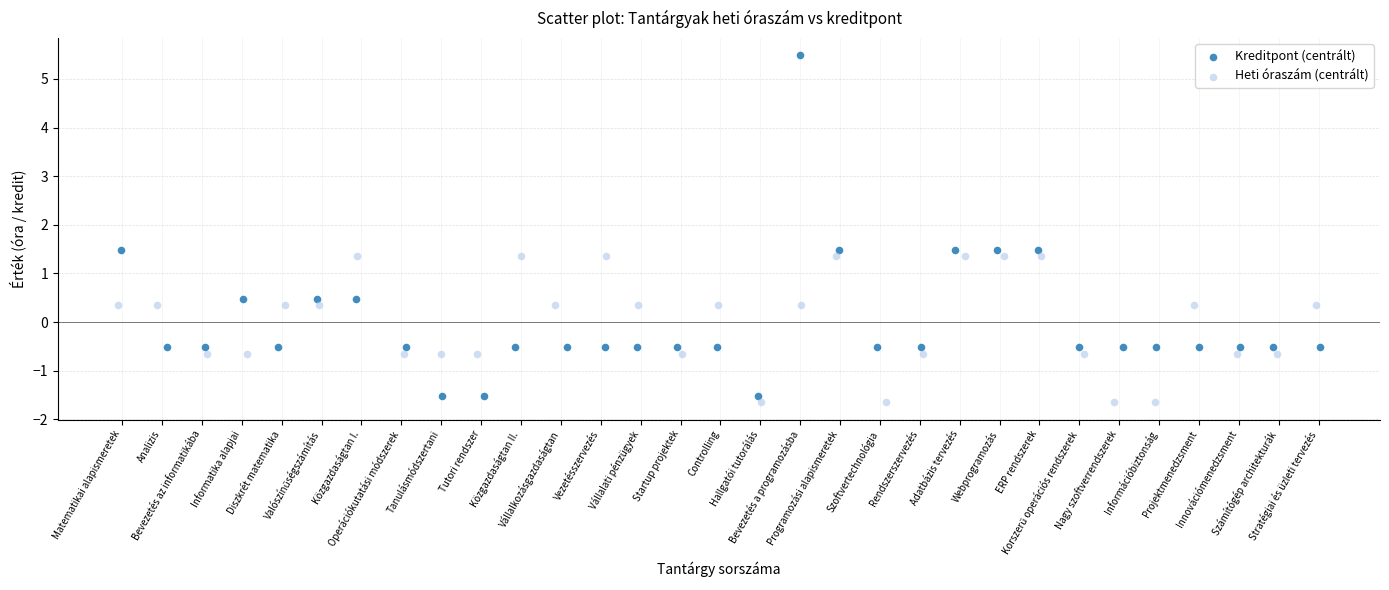

Which series contains the lowest Y value?

Heti óraszám (centrált)